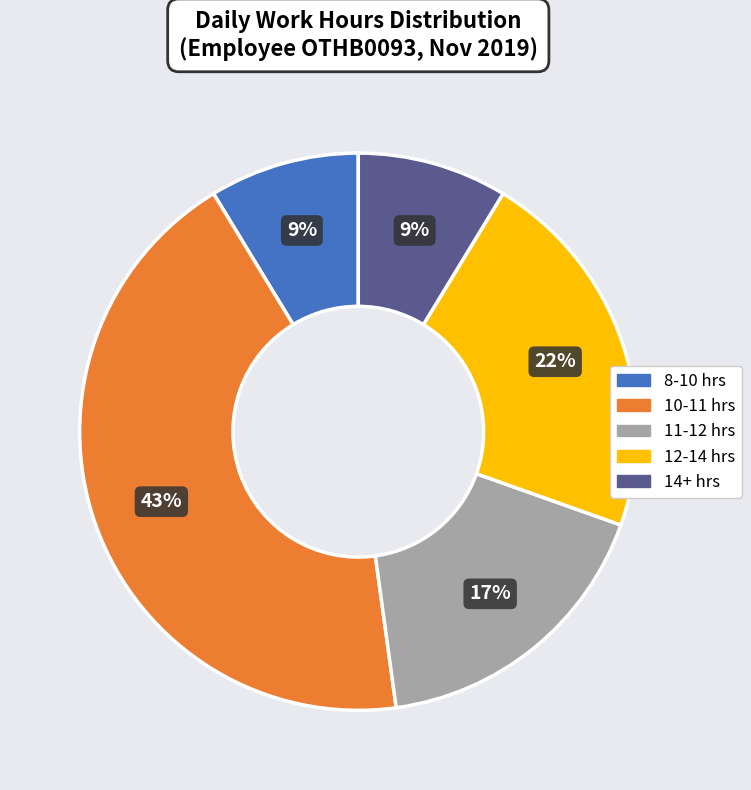

Does any single category account for the majority?

No